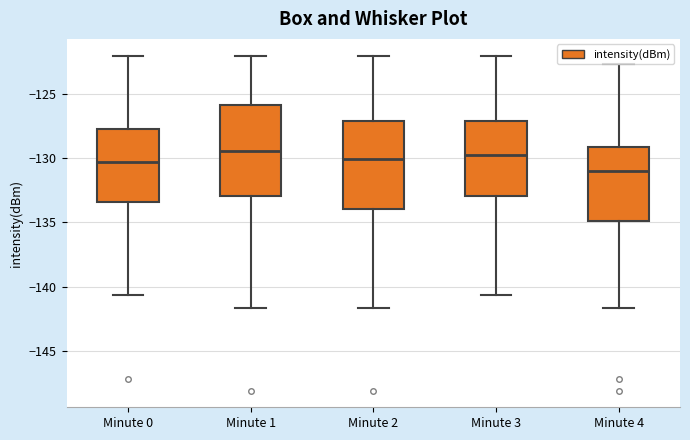

Reading left to right, transcribe this box plot: for each box, give where its median line is, the range the box spans, and where its two whiskers end, as read against the y-axis. The values are not printed on the chart, so give them approximately, as read against the axis.

Minute 0: median -130.5, box -133.5 to -128.0, whiskers -140.5 to -122.0
Minute 1: median -129.5, box -133.0 to -126.0, whiskers -141.5 to -122.0
Minute 2: median -130.0, box -134.0 to -127.0, whiskers -141.5 to -122.0
Minute 3: median -129.5, box -133.0 to -127.0, whiskers -140.5 to -122.0
Minute 4: median -131.0, box -135.0 to -129.0, whiskers -141.5 to -122.5